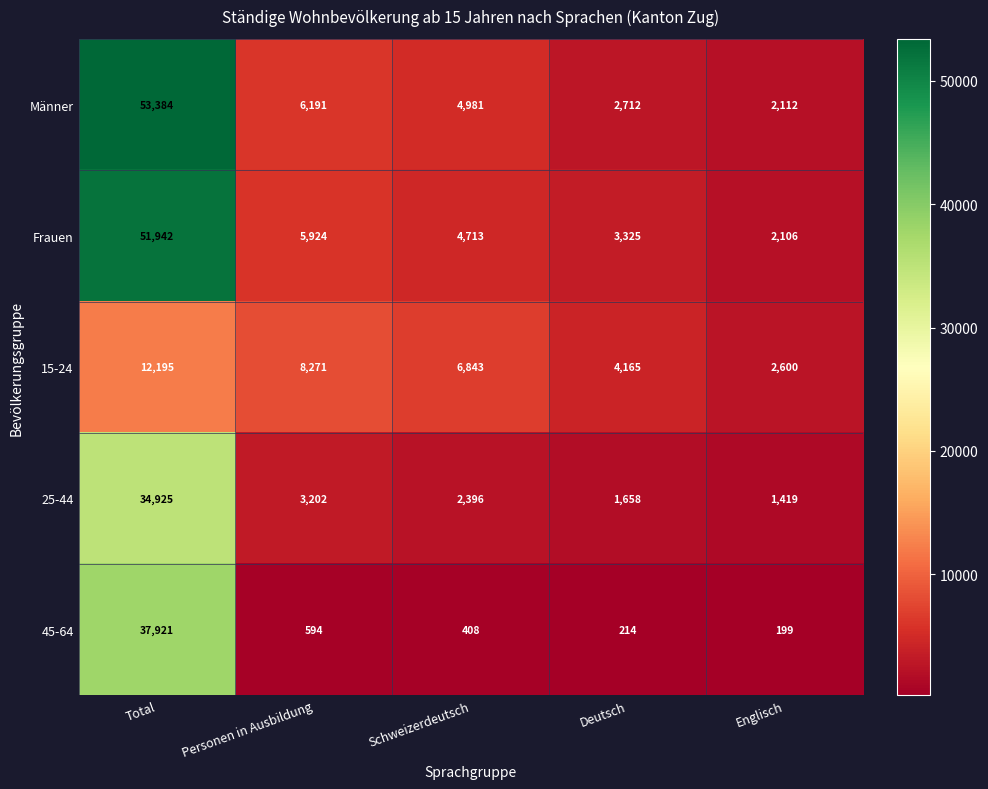

At how many categories does at least one series exceed 36879?

1